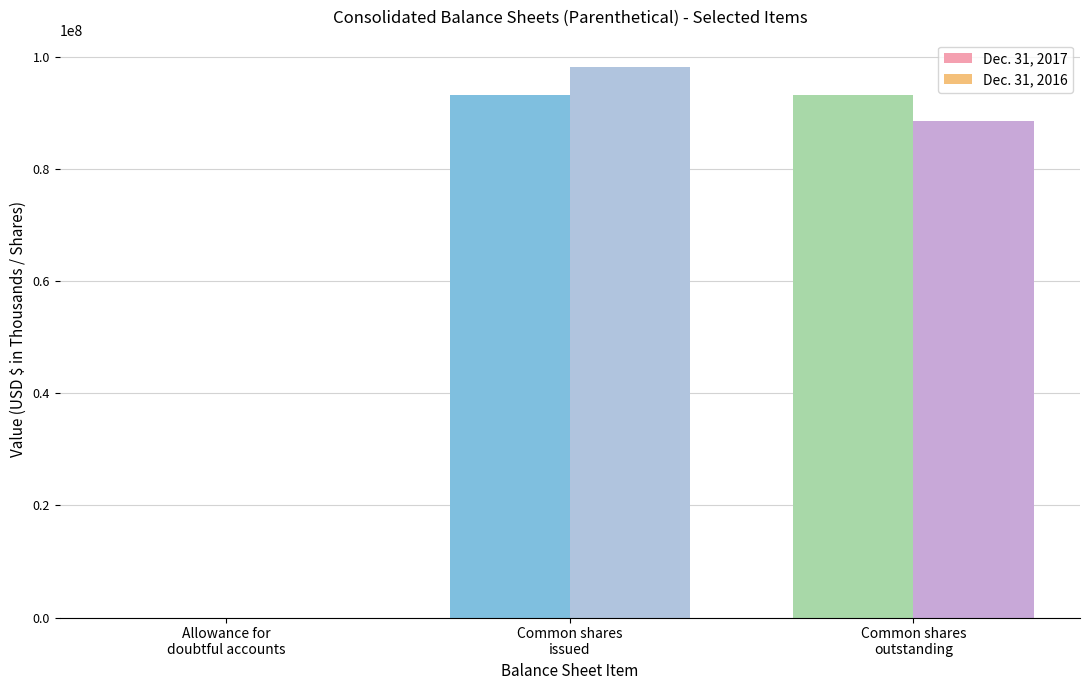

True or false: Dec. 31, 2017 has a value of 93199718 at Common shares
outstanding.

True